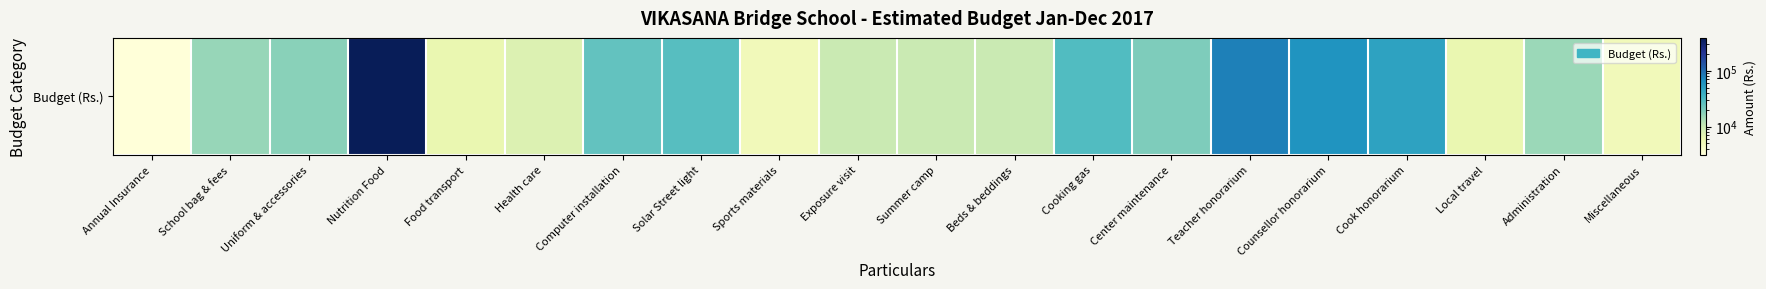

Approximately how many times larger is the value at Exposure visit compared to Beds & beddings?

1.0